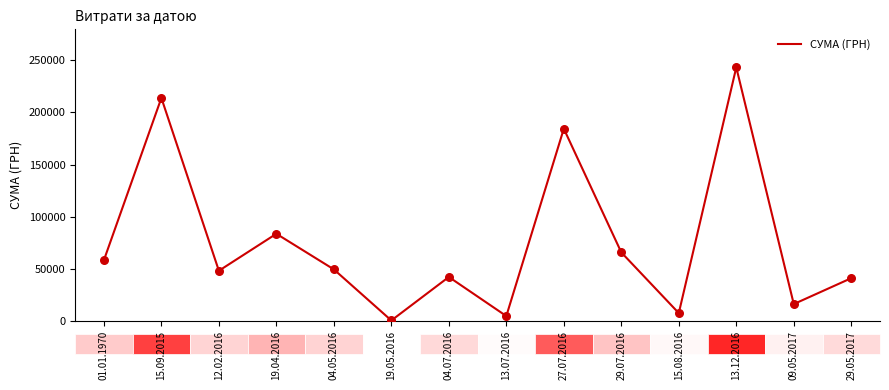

Which has a higher value, 09.05.2017 or 13.07.2016?

09.05.2017